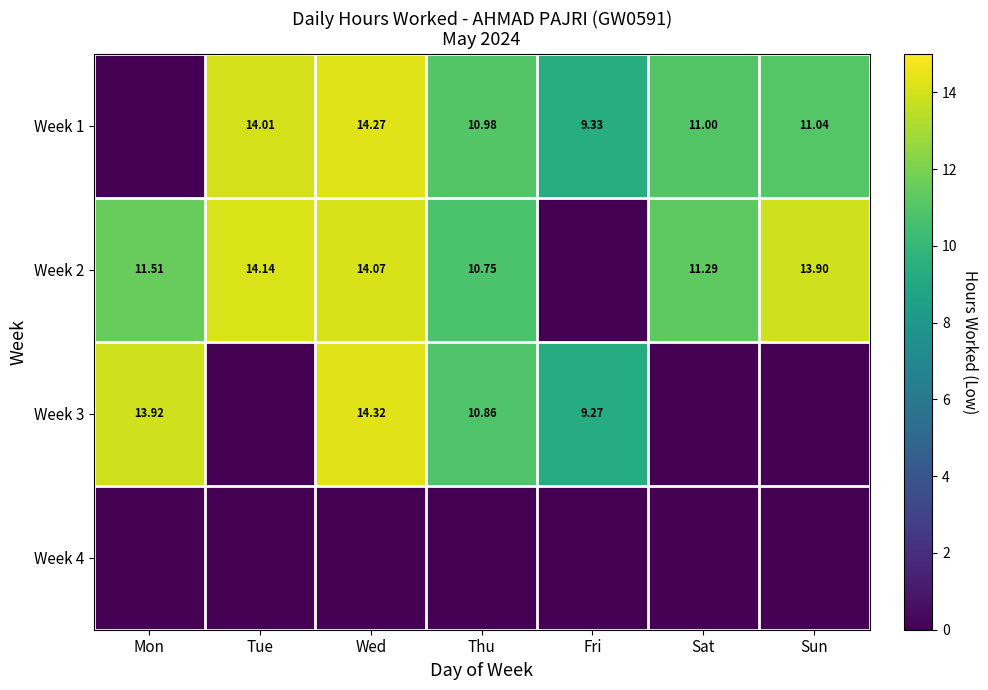

Rank the categories by Week 4 value from lowest to highest.

Mon, Tue, Wed, Thu, Fri, Sat, Sun